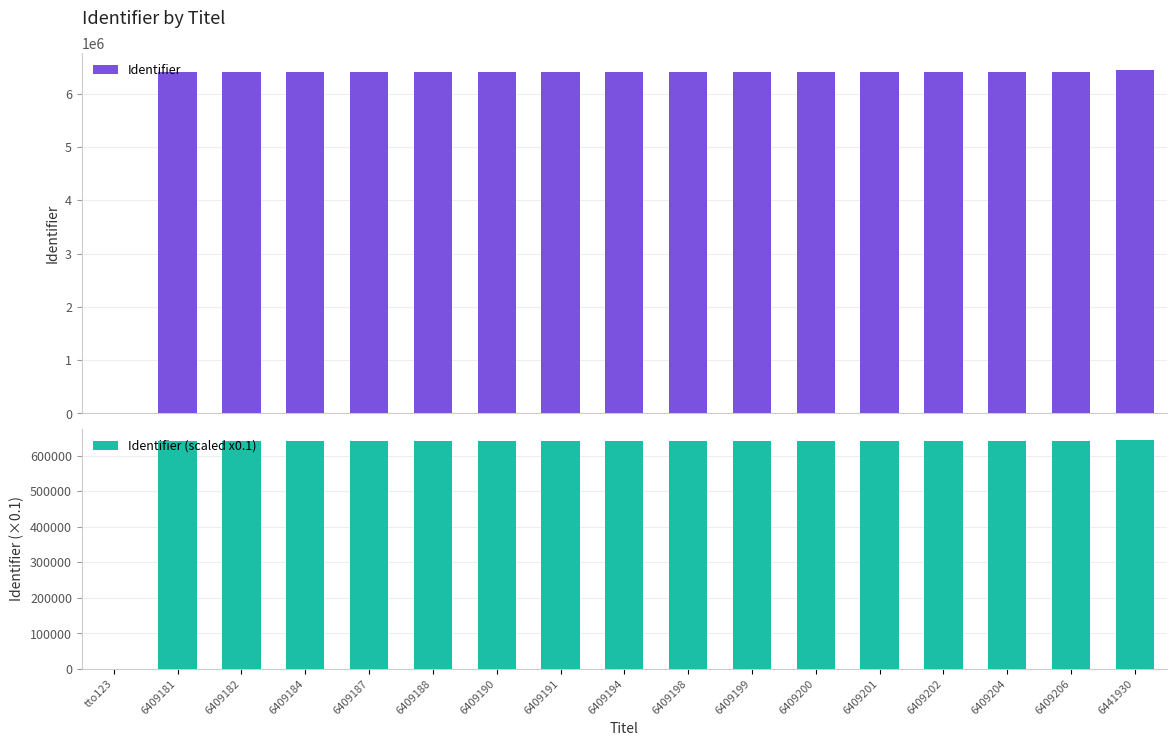

Is the value of Identifier (scaled x0.1) at 6409206 greater than the value of Identifier at 6409182?

No